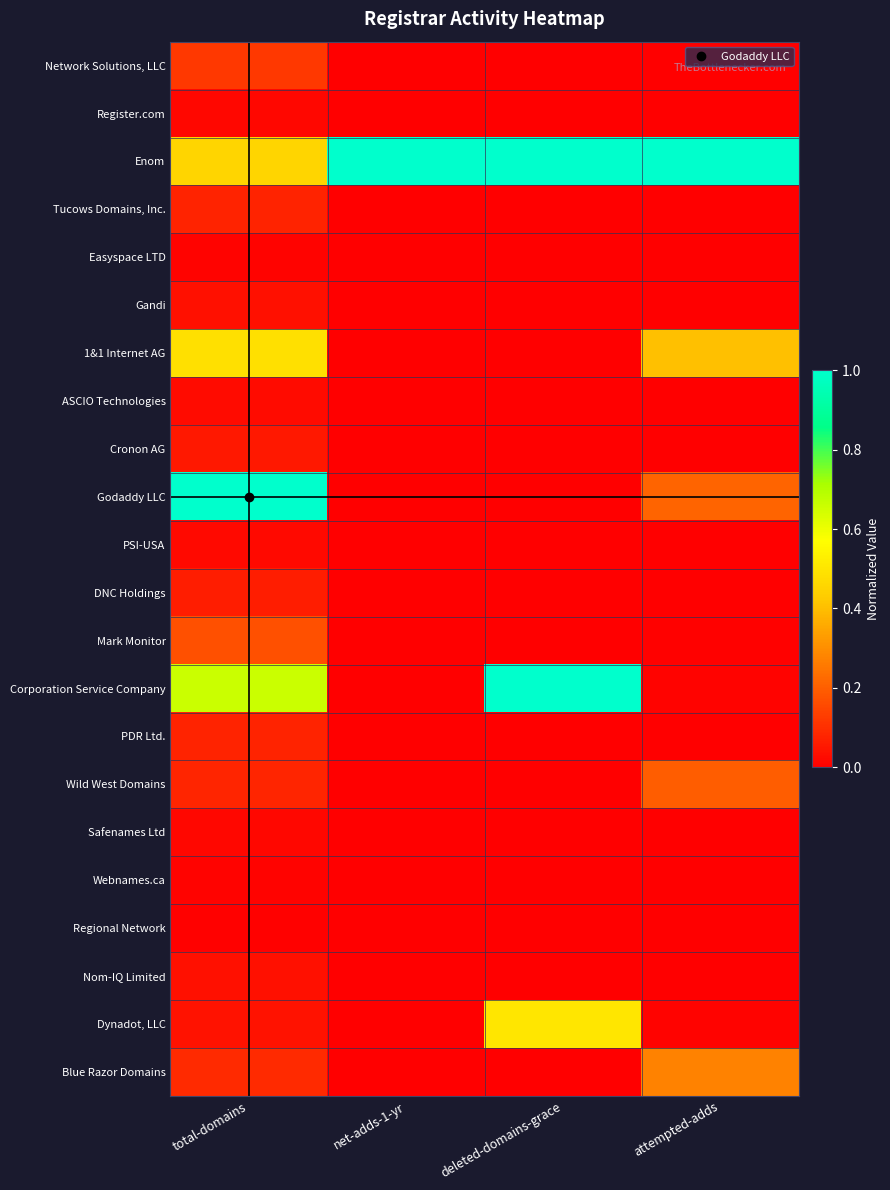

At how many categories does at least one series exceed 0?

4